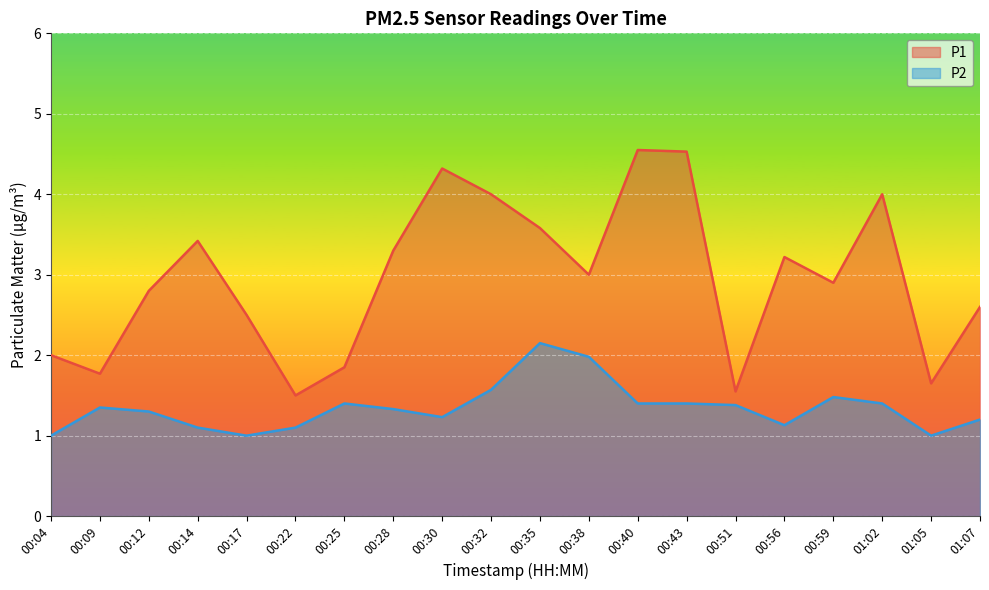

What is the lowest value of the P1 series?

1.5